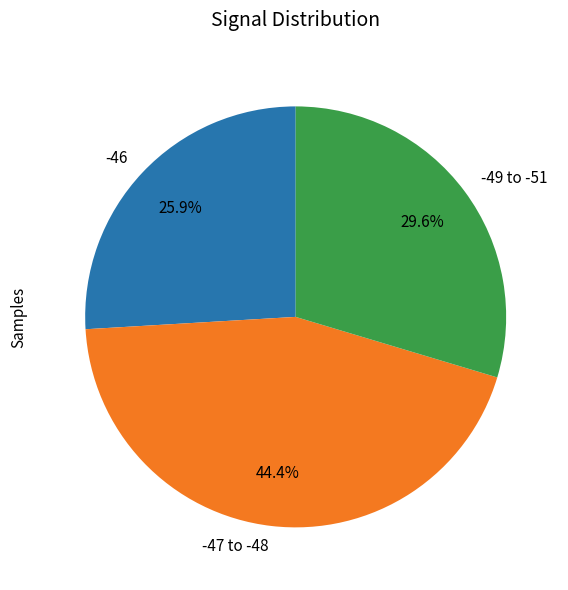

Does -49 to -51 account for over 50% of the chart?

No